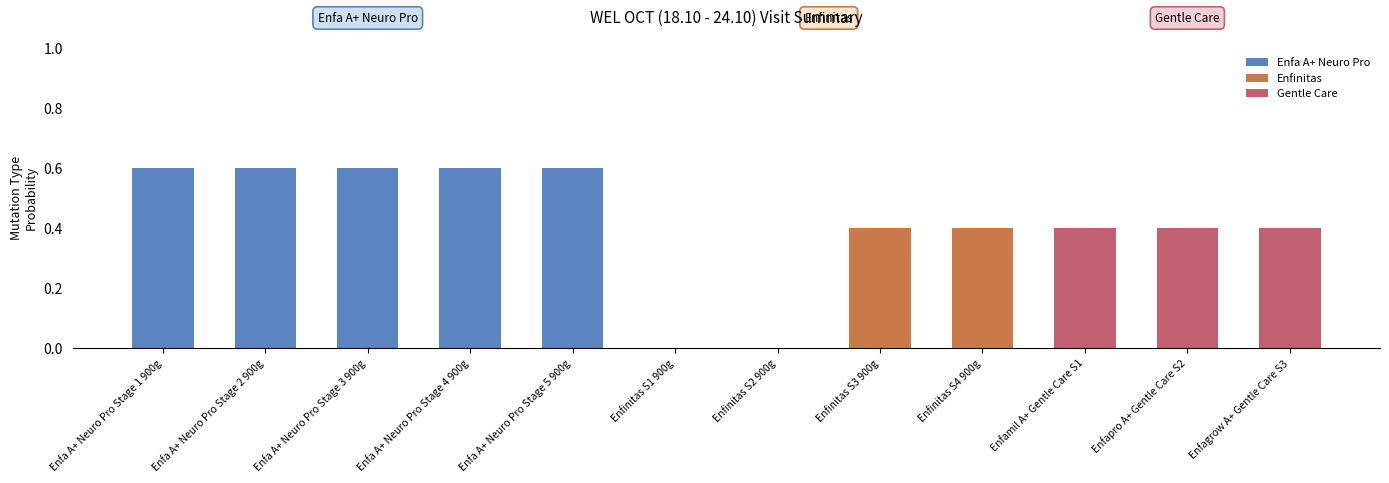

What is the greatest value displayed?

0.6